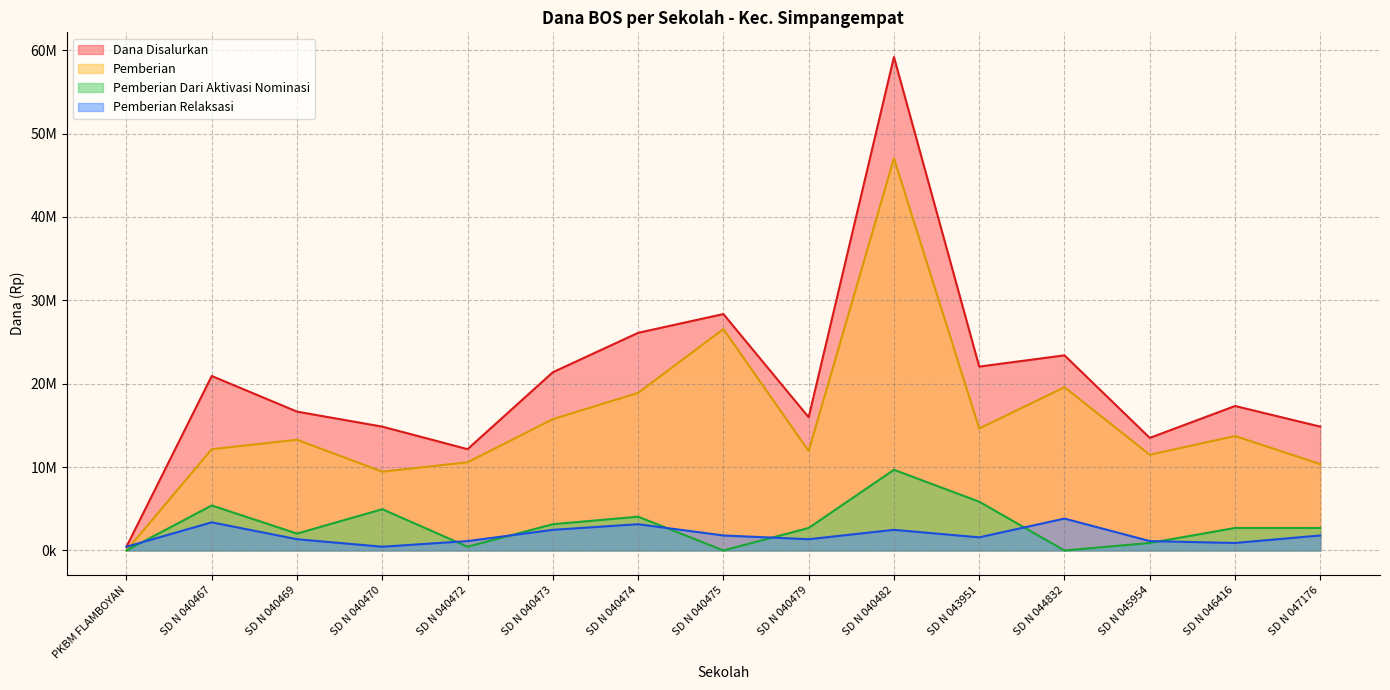

What is the total value across all series at SD N 040467?

41850000